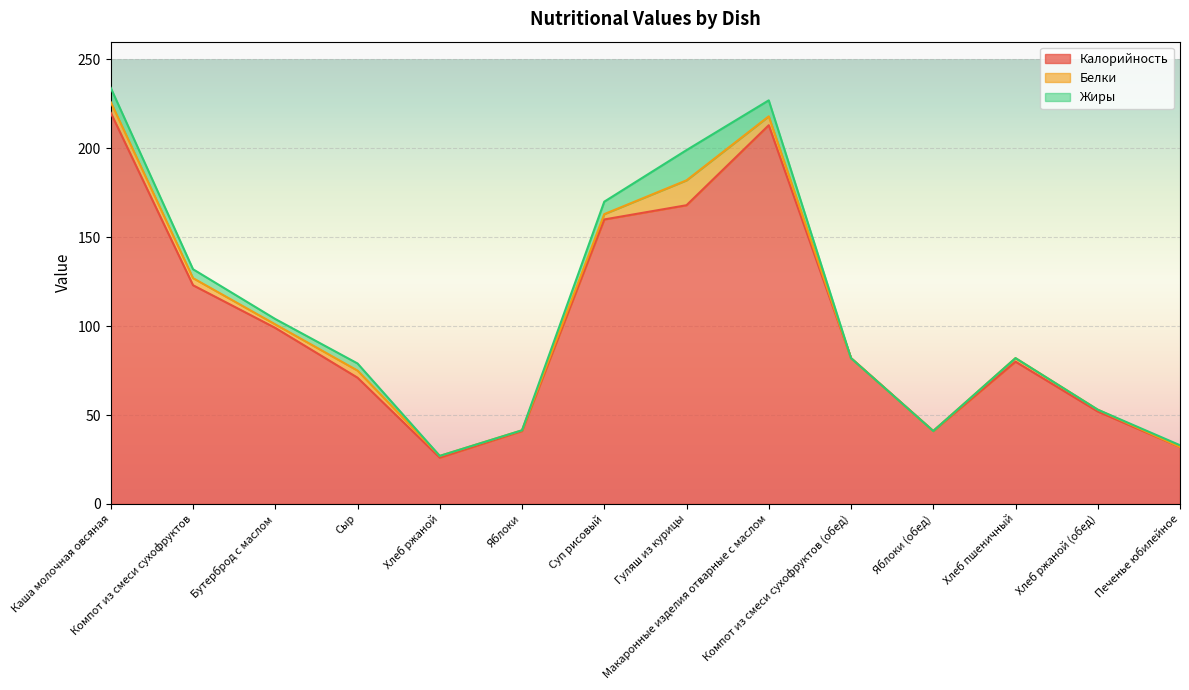

Where does the Жиры series first go above 3?

Каша молочная овсяная